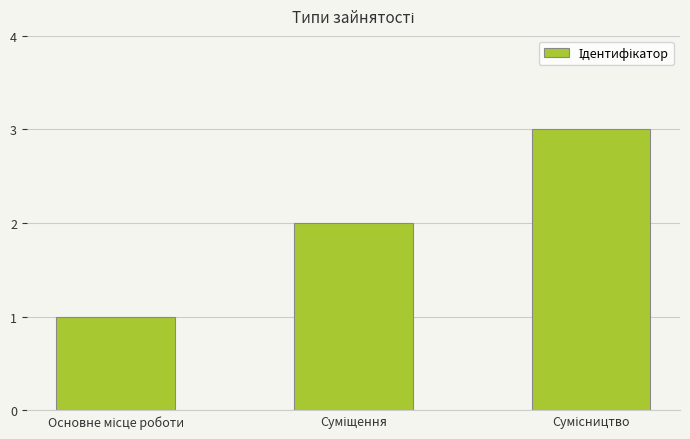

What is the maximum value shown in the chart?

3